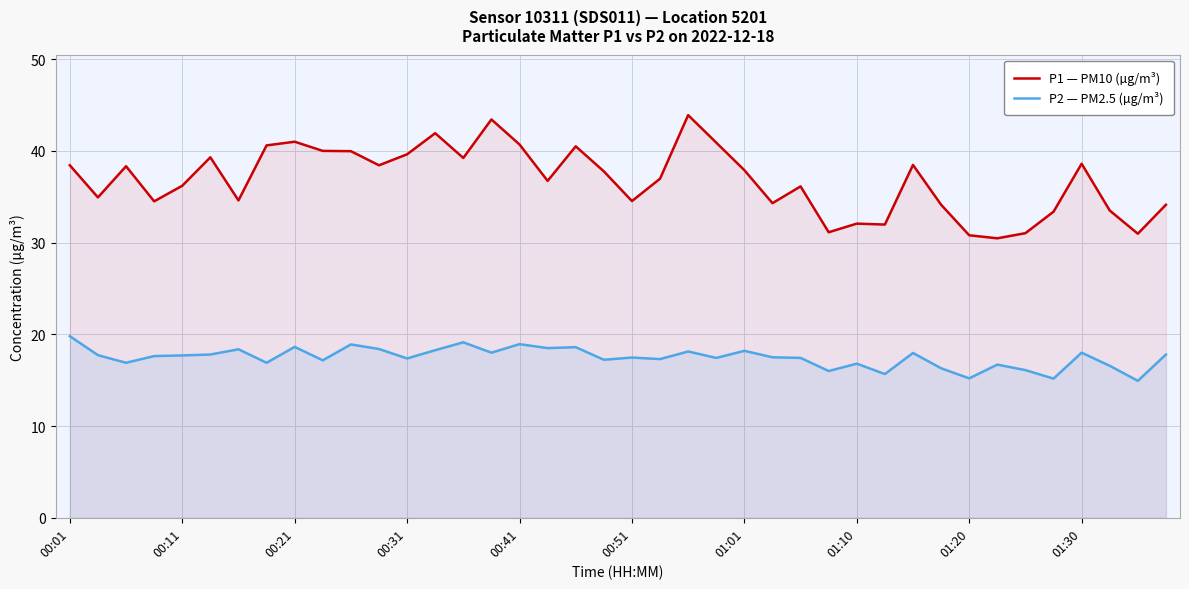

How many data points in P2 — PM2.5 (µg/m³) are above 17?

28